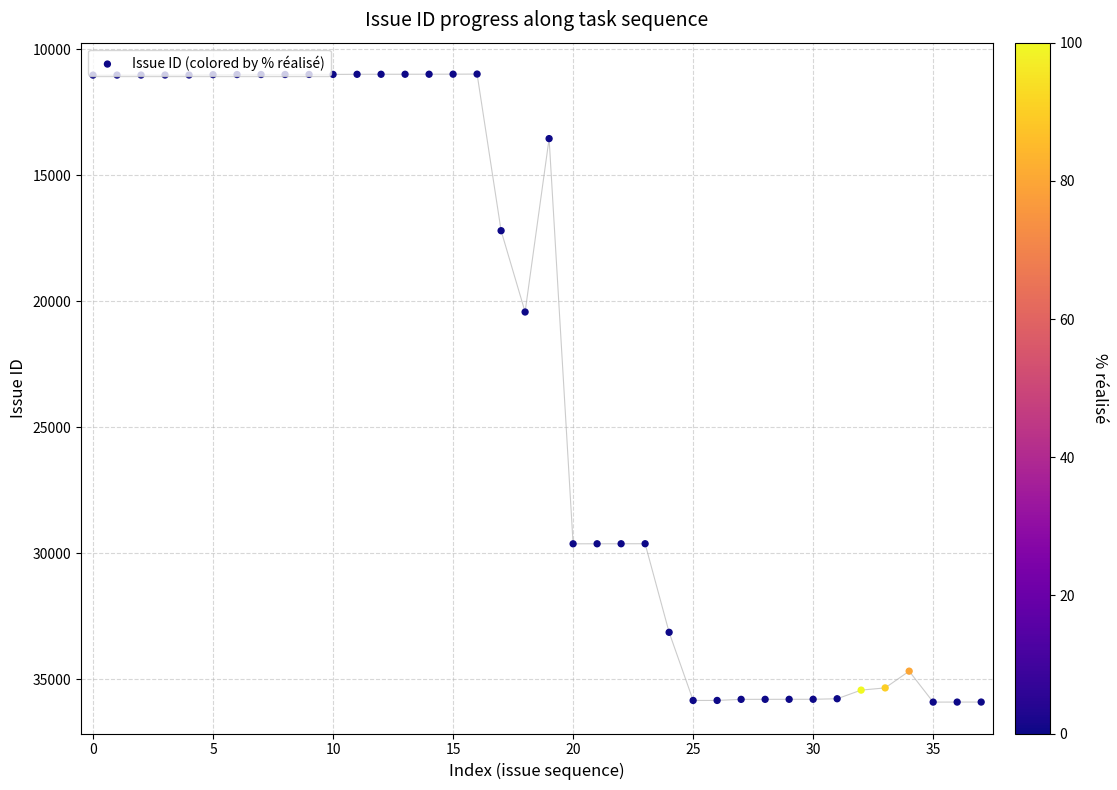

What is the change in value from 13 to 36?

+24912